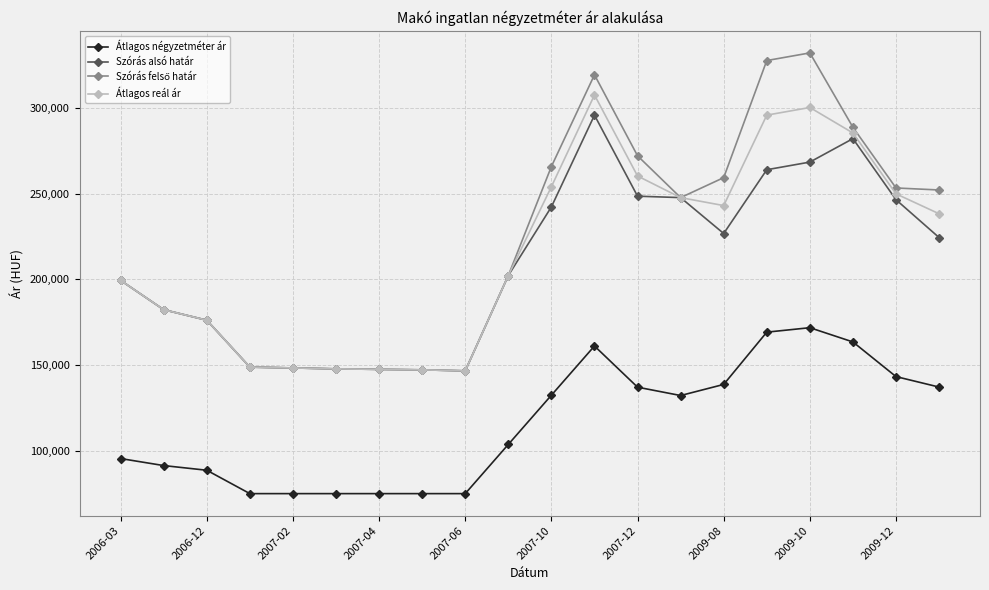

What is the value of the Átlagos reál ár point at the 8th from the left?

147239